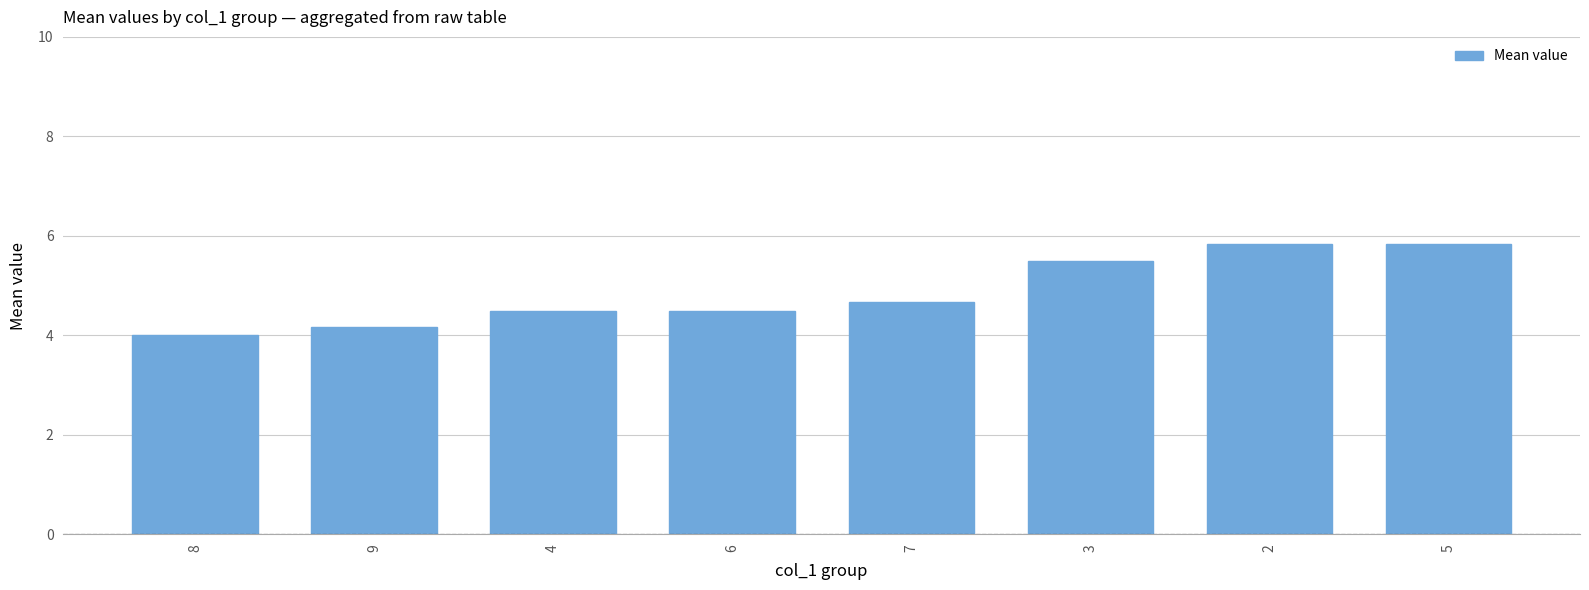

What is the smallest value displayed?

4.0